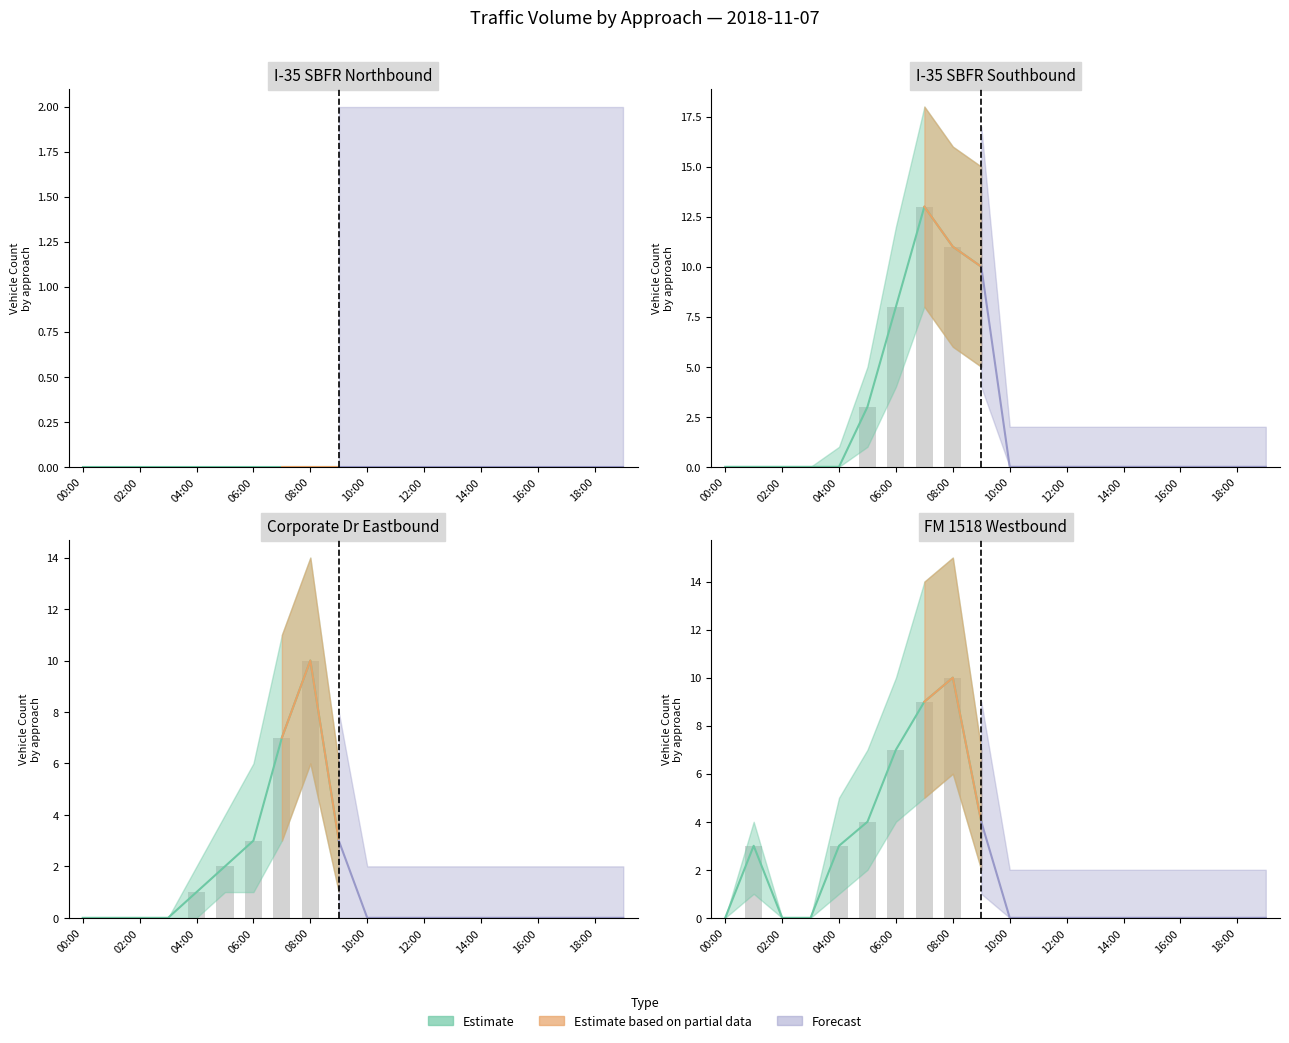

Is it true that FM 1518 Westbound equals 0 at 16:00?

True